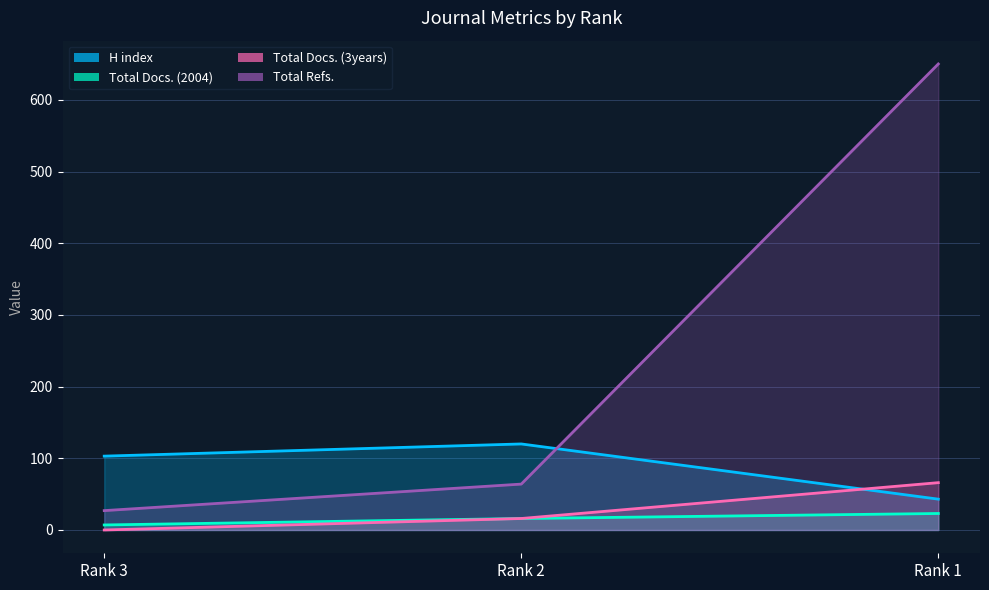

What is the spread (max minus min) of values at Rank 1?

627